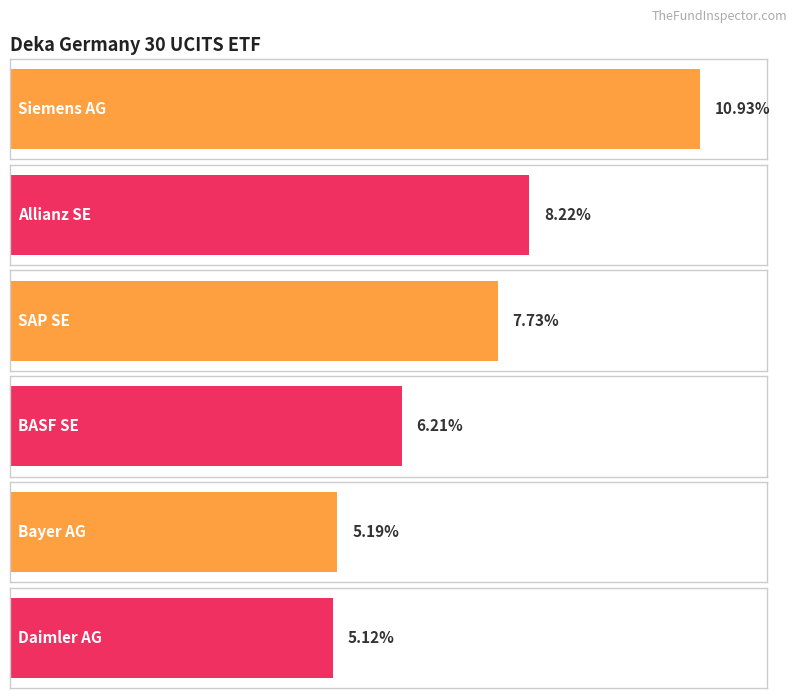

Are the bars horizontal?

Yes